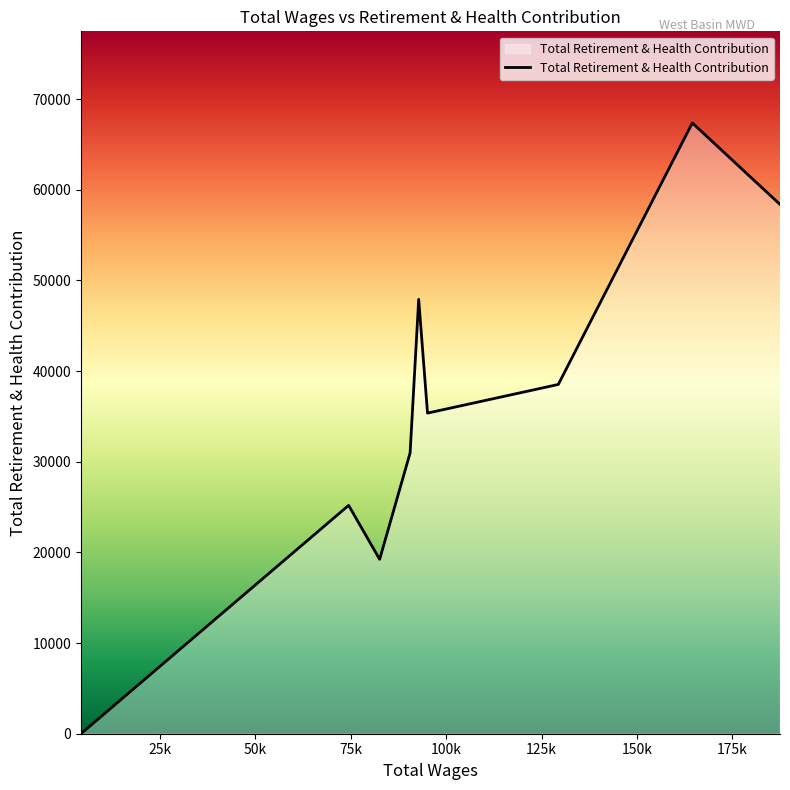

How many series are shown in this chart?

1